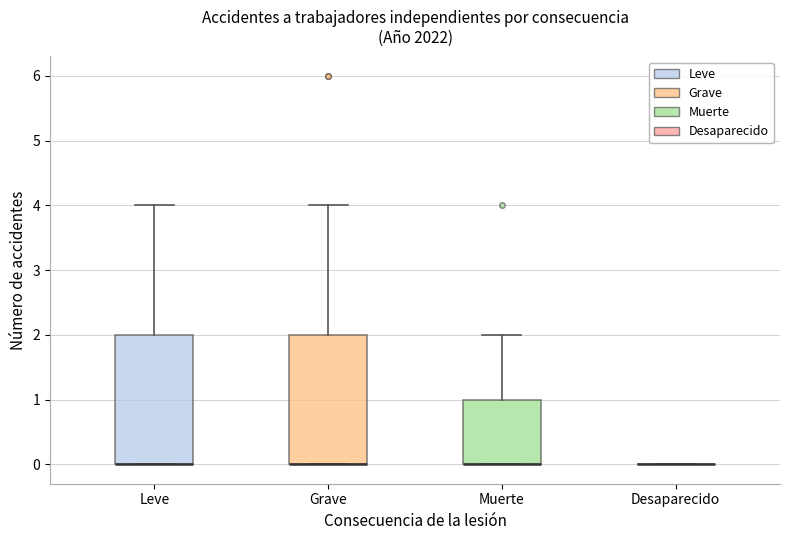

Where is the lower edge of the box for Leve on the y-axis? The values are not printed on the chart, so give them approximately, as read against the axis.

0